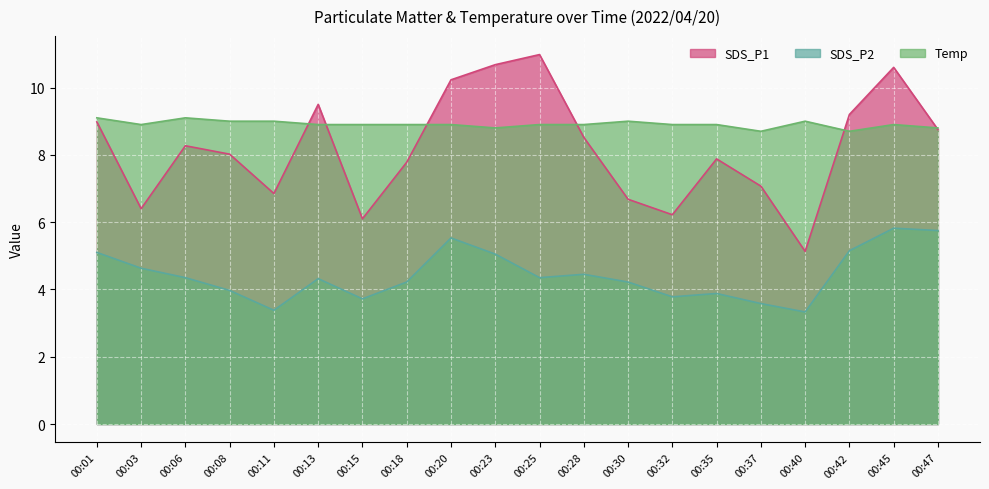

How many data points in SDS_P2 are less than 4?

7